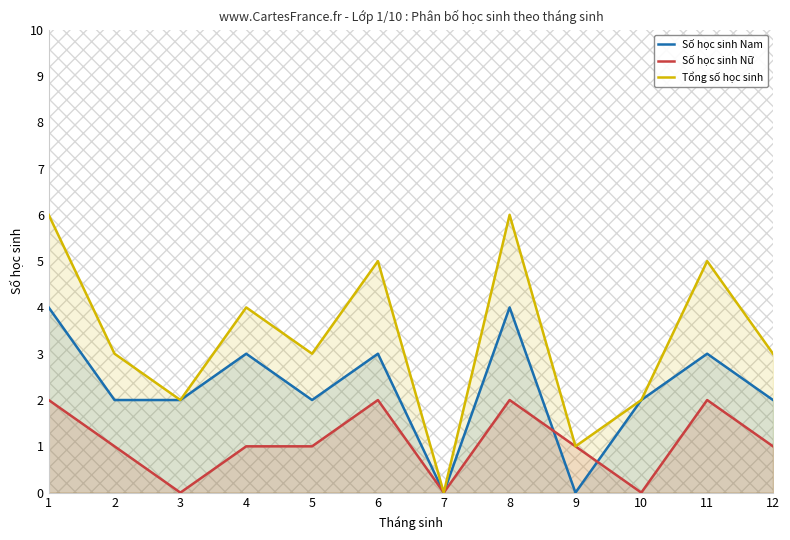

Reading left to right, what are all the values shown in this chart?

Số học sinh Nam: 4	2	2	3	2	3	0	4	0	2	3	2
Số học sinh Nữ: 2	1	0	1	1	2	0	2	1	0	2	1
Tổng số học sinh: 6	3	2	4	3	5	0	6	1	2	5	3